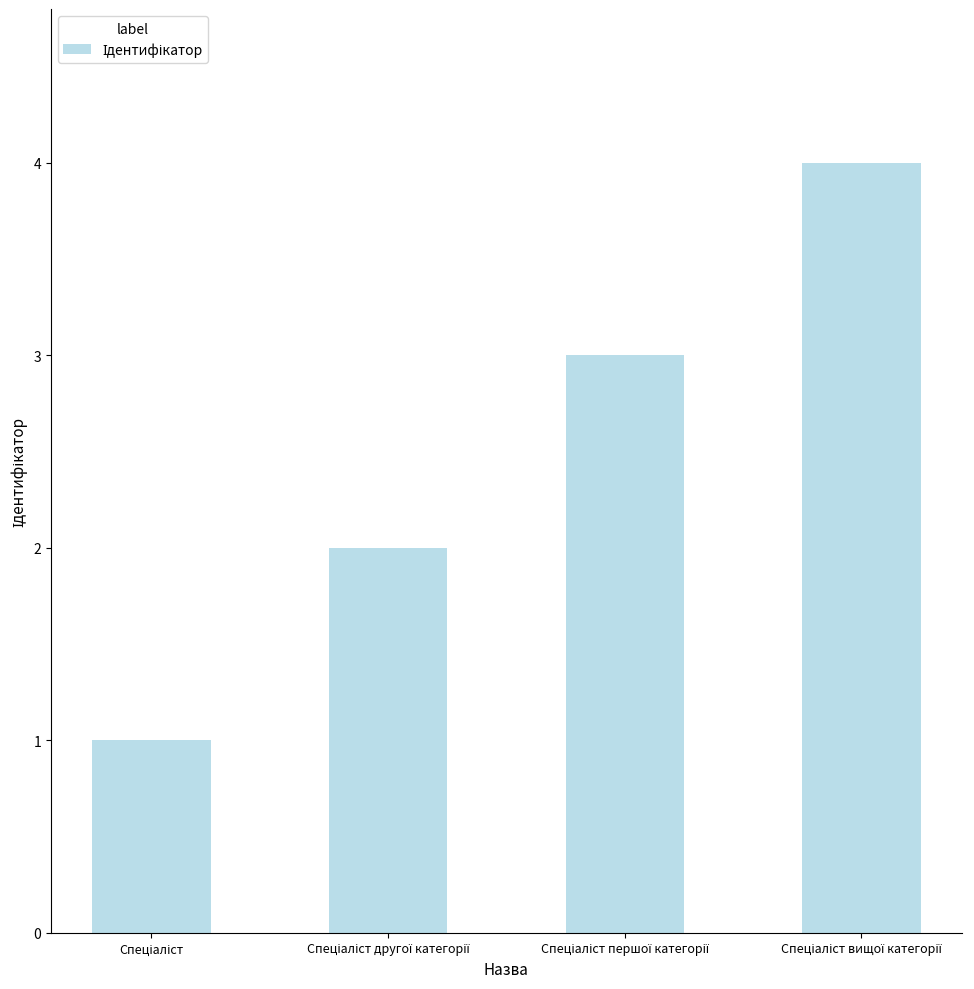

What is the sum of all values?

10